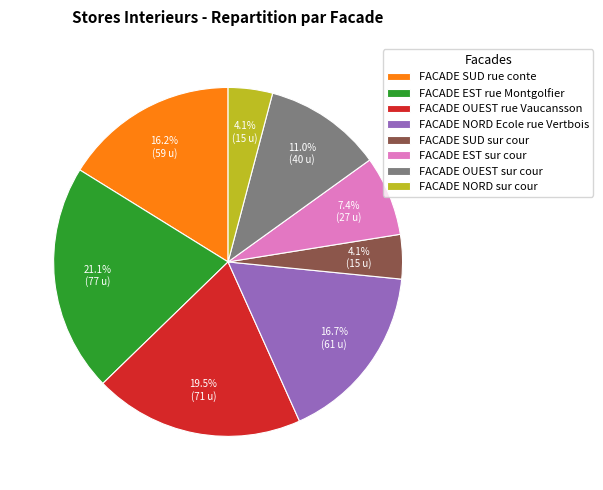

The FACADE SUD sur cour slice represents 4% of the pie. True or false?

True